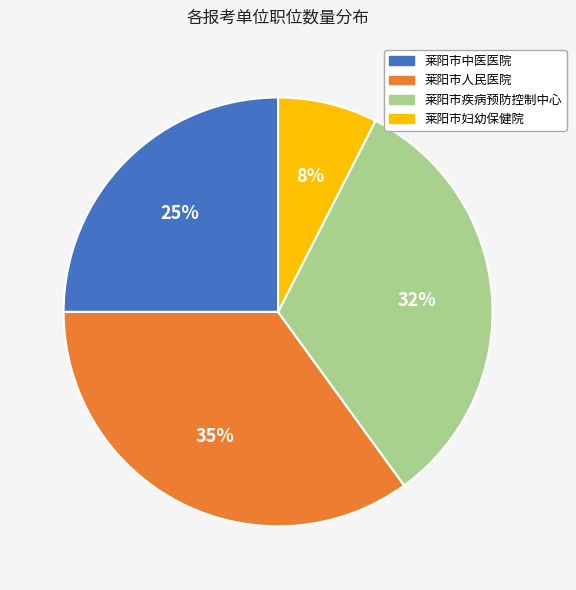

Approximately how many times larger is the value at 莱阳市妇幼保健院 compared to 莱阳市人民医院?

0.2